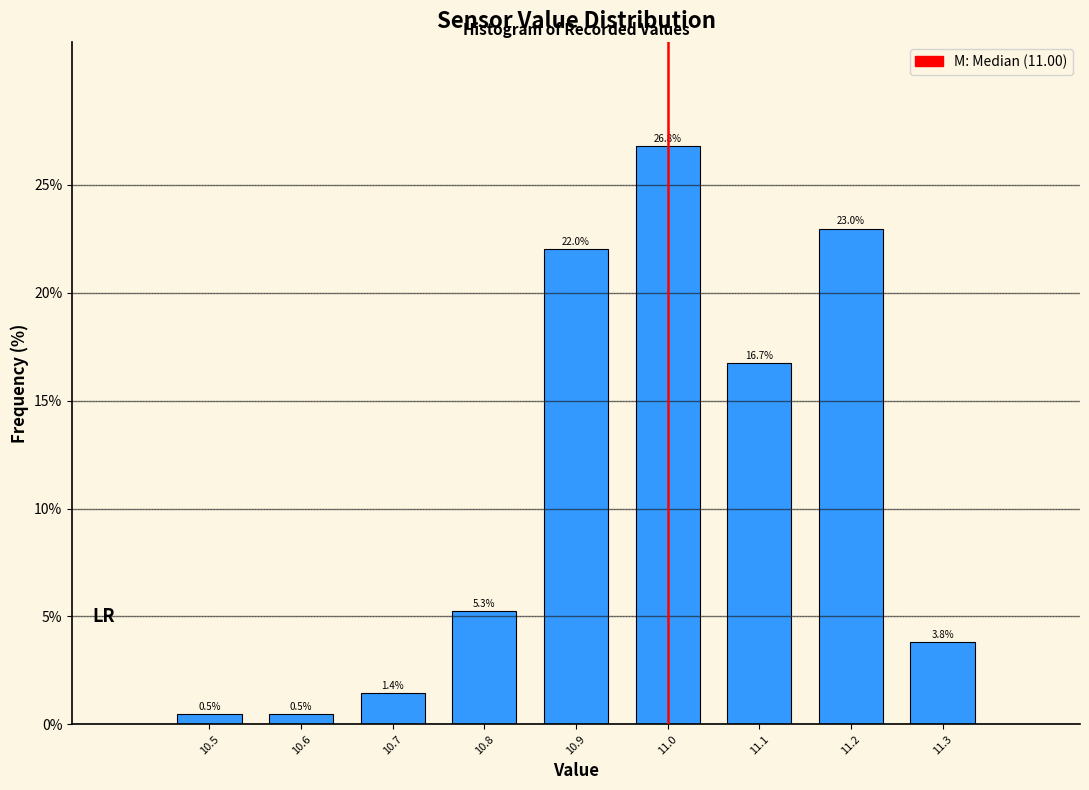

Reading left to right, list every bar in this chart as the range it spans on the x-axis followed by its height.

10.45 to 10.55: 0.5
10.55 to 10.65: 0.5
10.65 to 10.75: 1.4
10.75 to 10.85: 5.3
10.85 to 10.95: 22.0
10.95 to 11.05: 26.8
11.05 to 11.15: 16.7
11.15 to 11.25: 23.0
11.25 to 11.35: 3.8